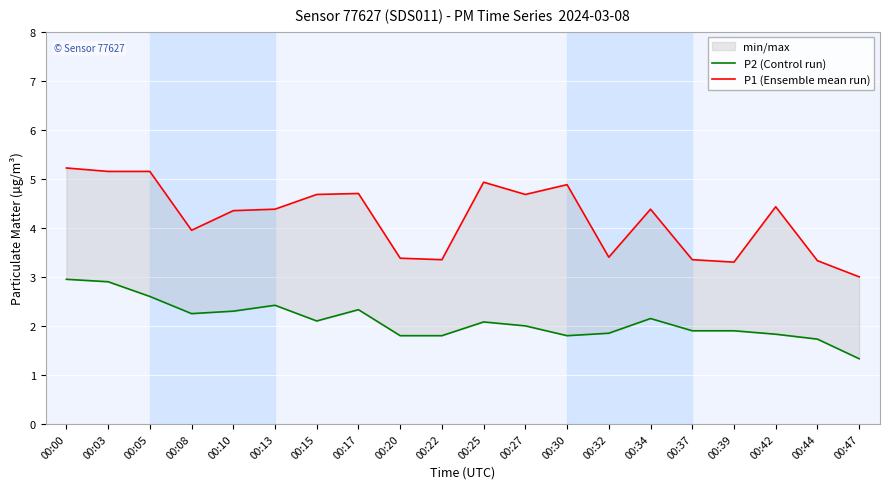

What is the value of the P2 (Control run) point at the 19th from the left?

1.7